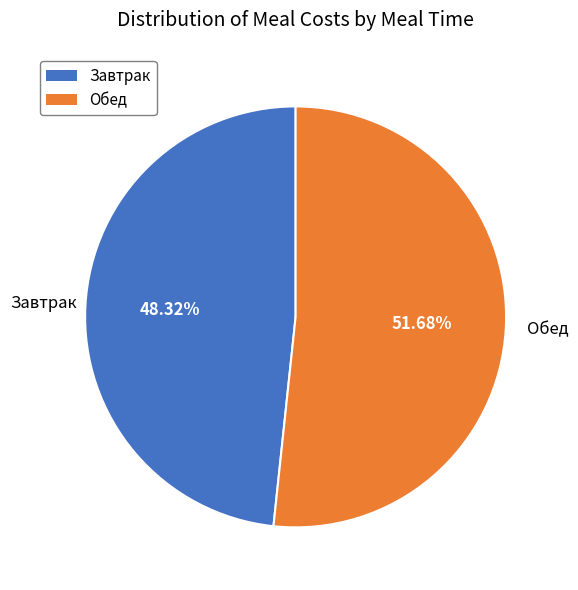

Which category has the biggest portion of the pie?

Обед